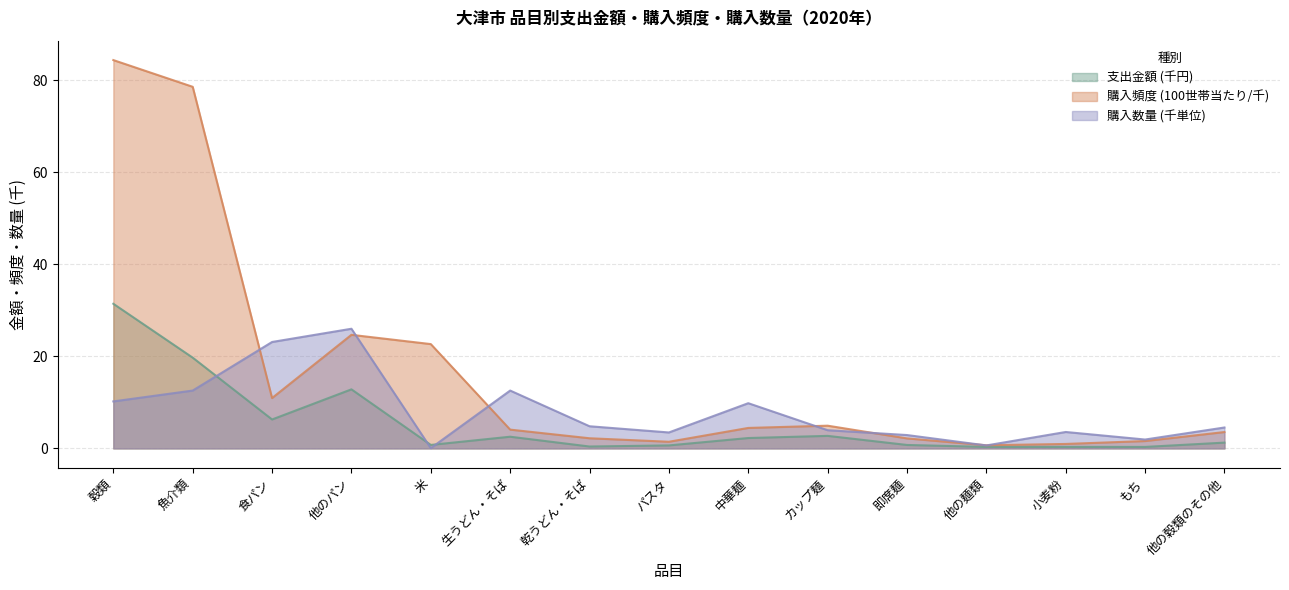

How many data points in 支出金額 are above 1?

8